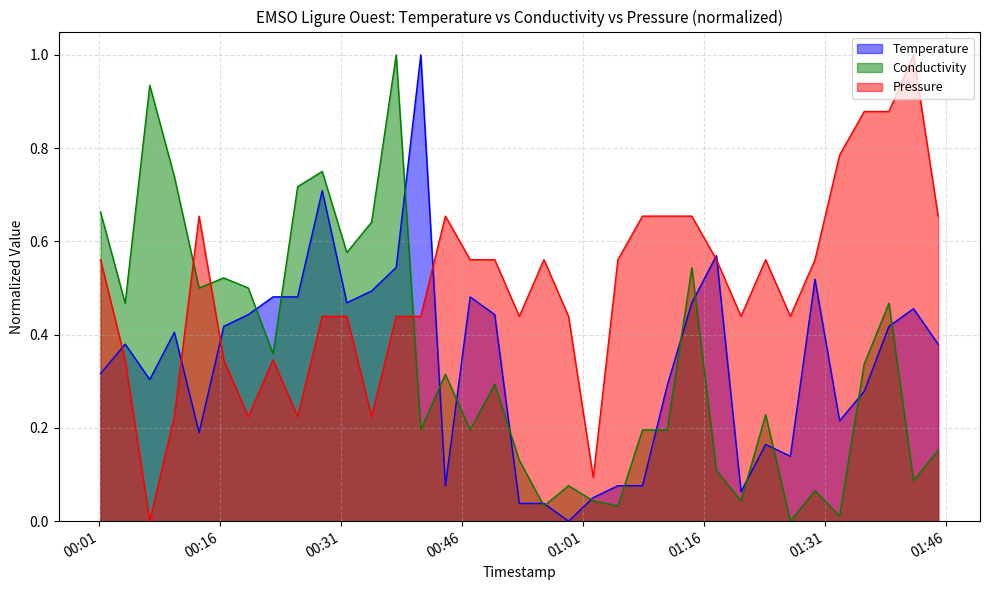

What is the greatest value displayed?

1.0